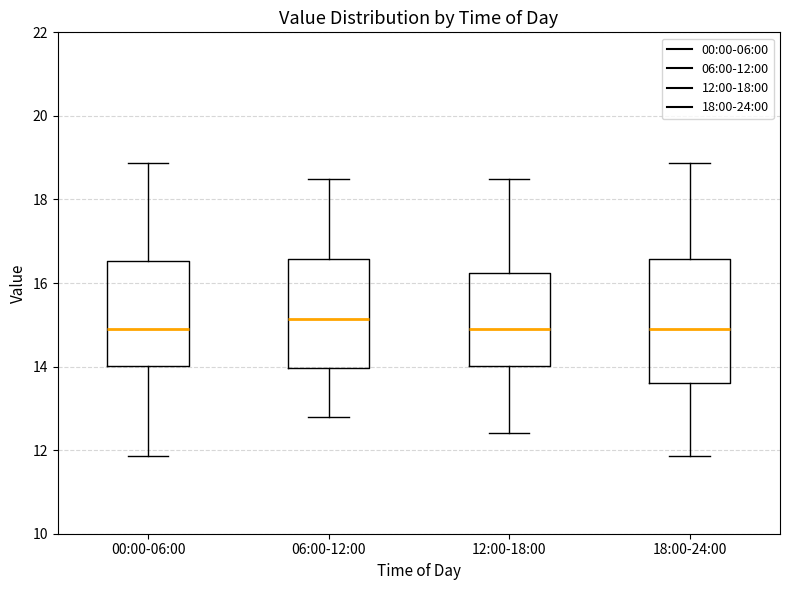

Where does the upper whisker of the box for 00:00-06:00 end on the y-axis? The values are not printed on the chart, so give them approximately, as read against the axis.

18.8